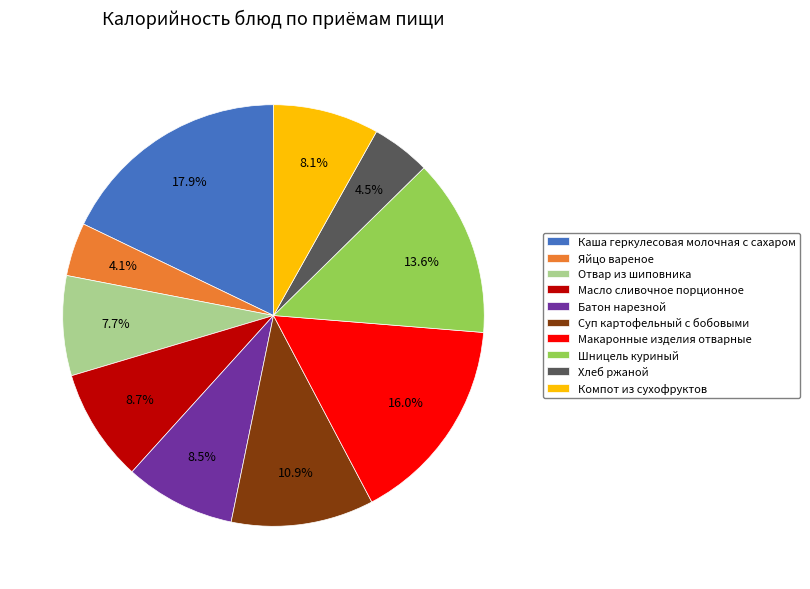

What percentage is the Отвар из шиповника slice, to the nearest percent?

8%